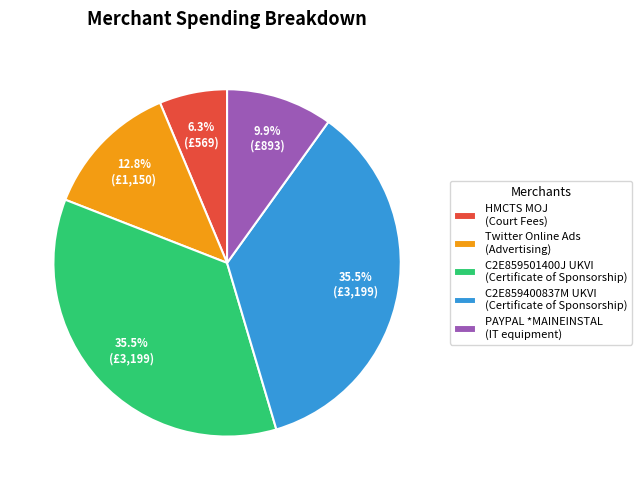

Combined, do C2E859501400J UKVI and Twitter Online Ads account for over 50%?

No